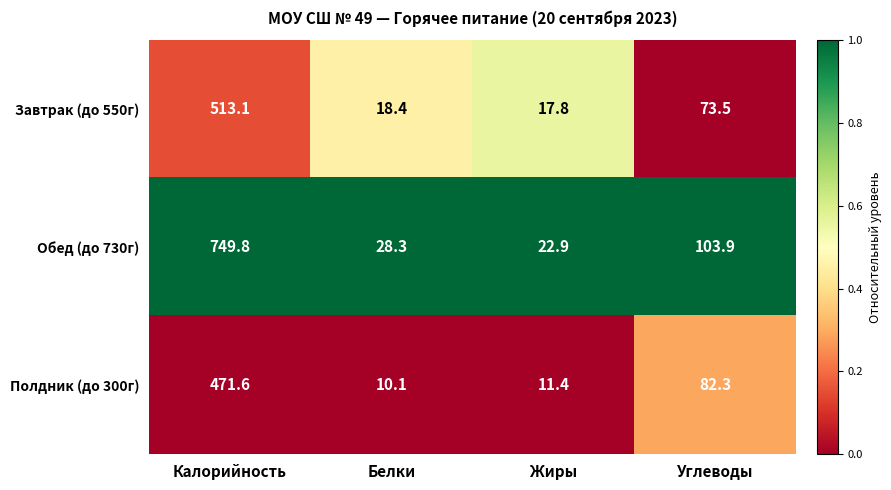

List the labels in order of Обед (до 730г) value, smallest first.

Жиры, Белки, Углеводы, Калорийность